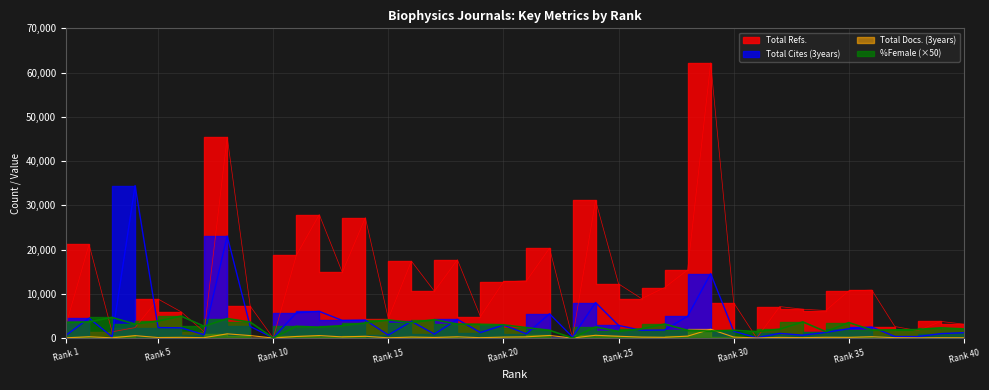

In %Female, how many points are higher than both neighbors (excluding endpoints)?

12